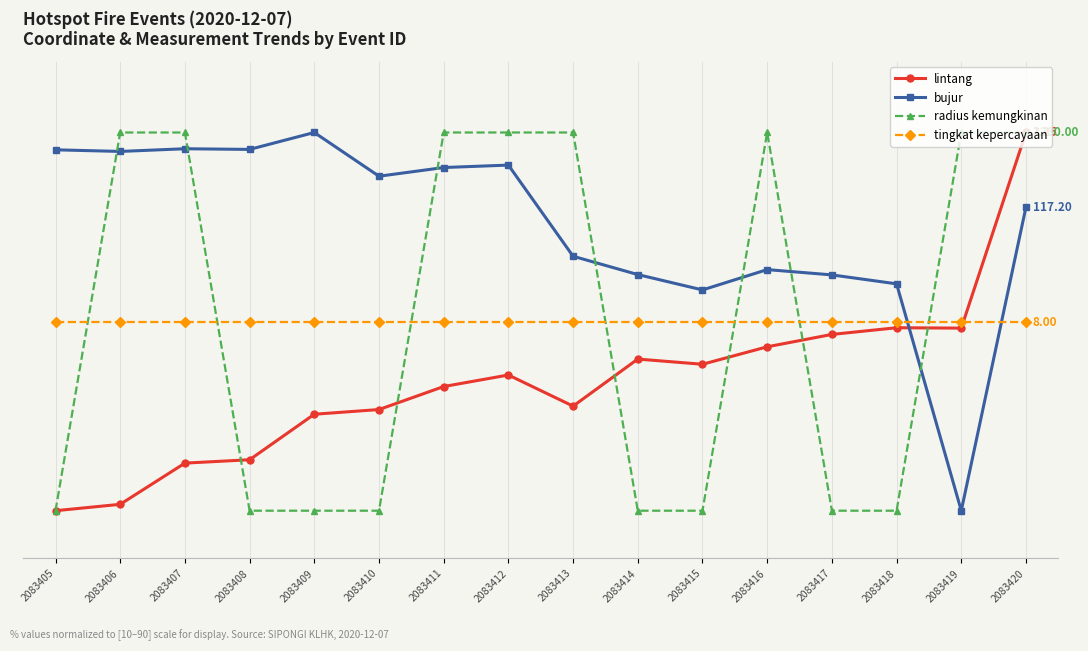

What is the difference between the highest and lowest values at 2083418?

48.0